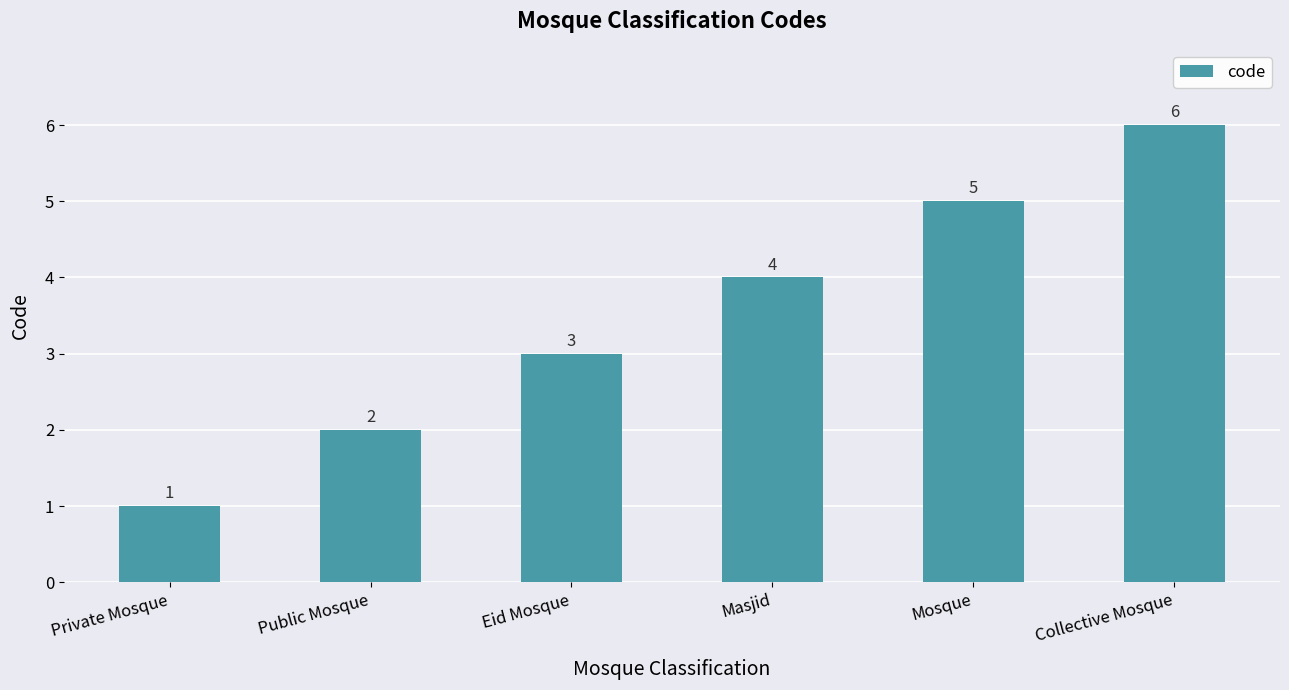

What is the label of the 2nd bar from the left?

Public Mosque